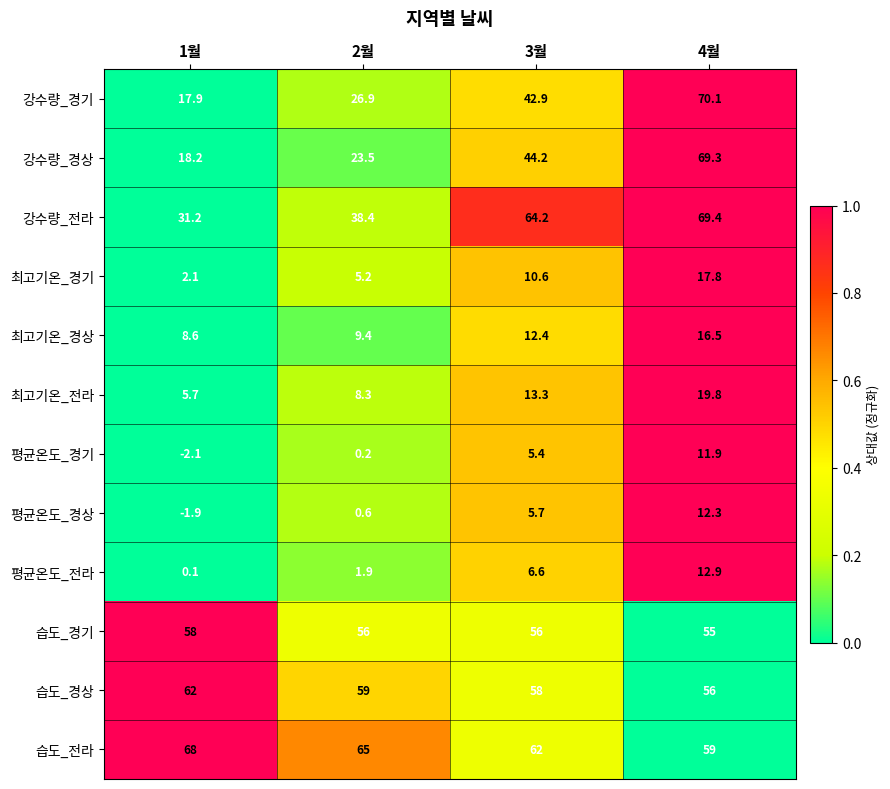

What is the sum of all 강수량_경기 values?

157.8